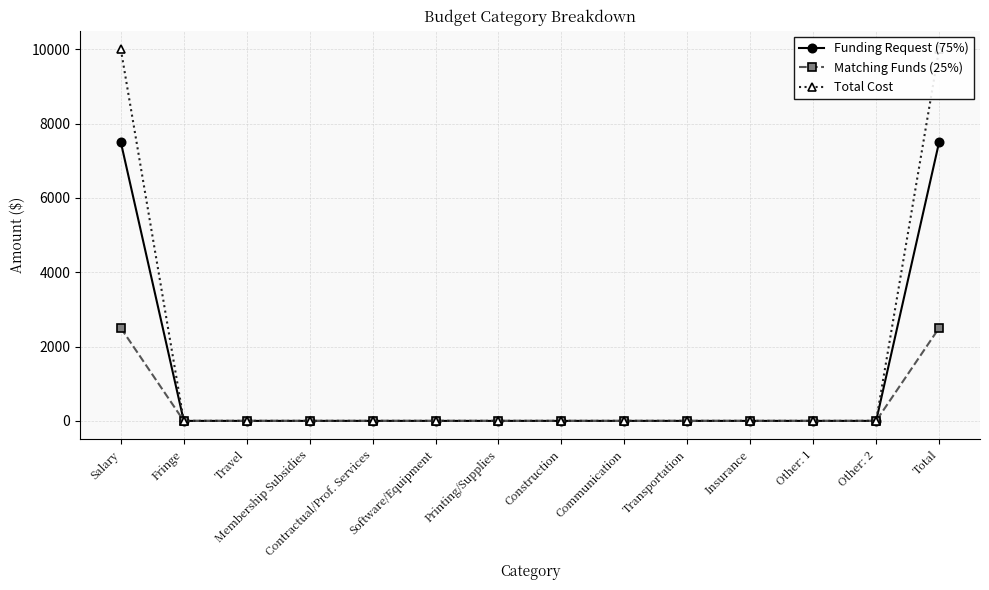

True or false: Funding Request (75%) and Total Cost intersect in this chart.

False